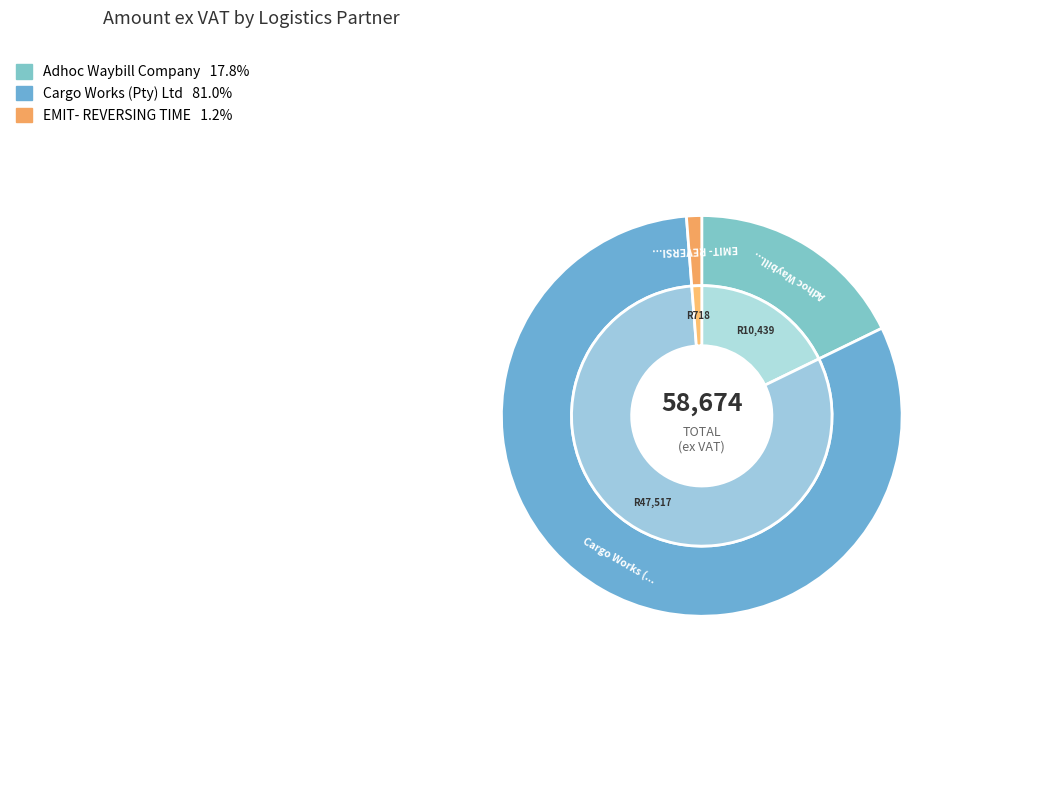

Is it true that EMIT- REVERSING TIME is 12% of the pie?

False